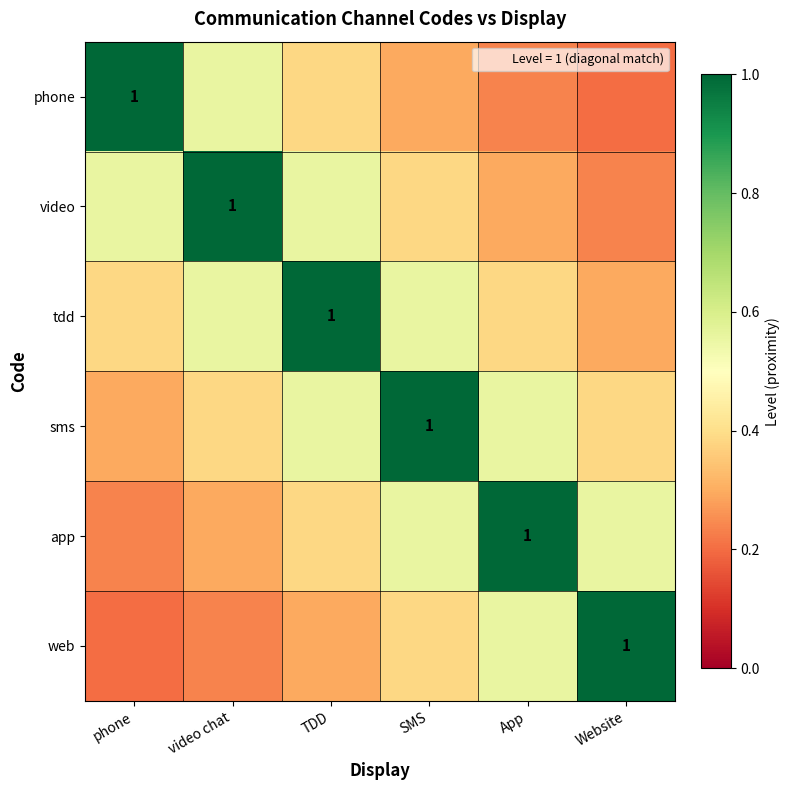

How many data points does each series have?

6